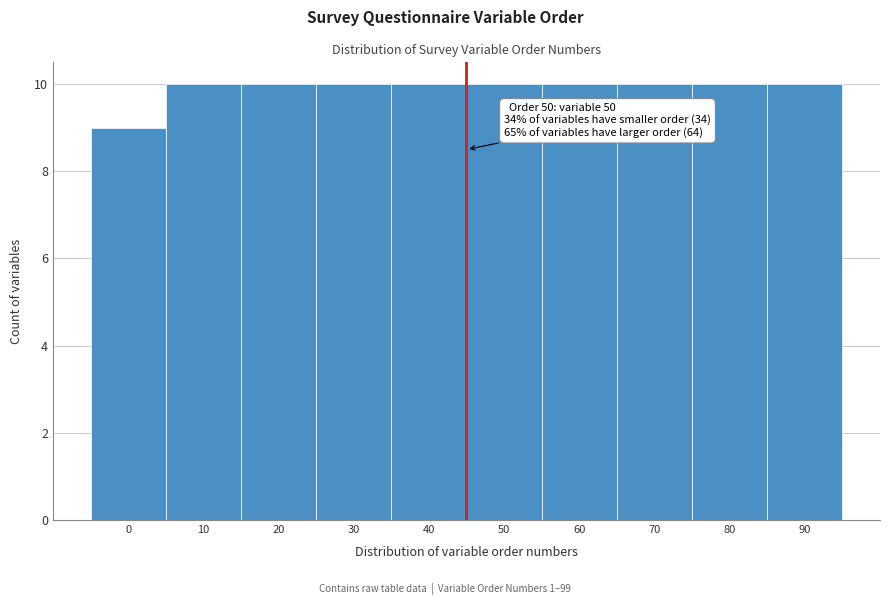

Reading left to right, list all the values displayed in this chart.

0=9	10=10	20=10	30=10	40=10	50=10	60=10	70=10	80=10	90=10